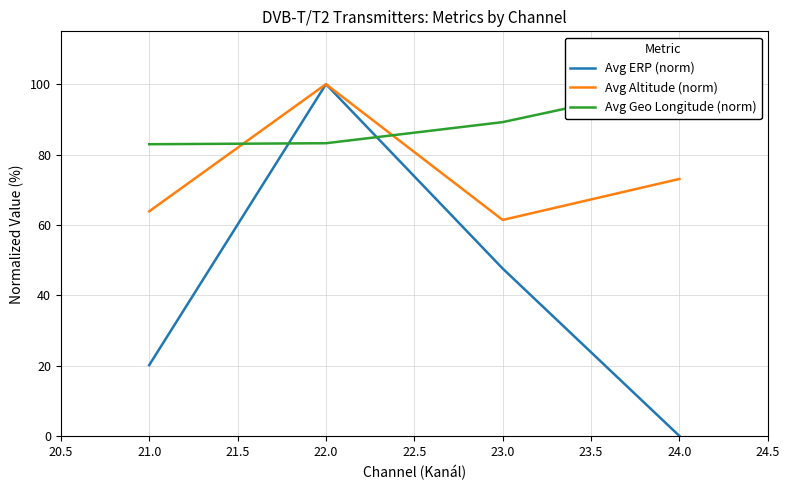

What is the highest value of the Avg Altitude (norm) series?

100.0